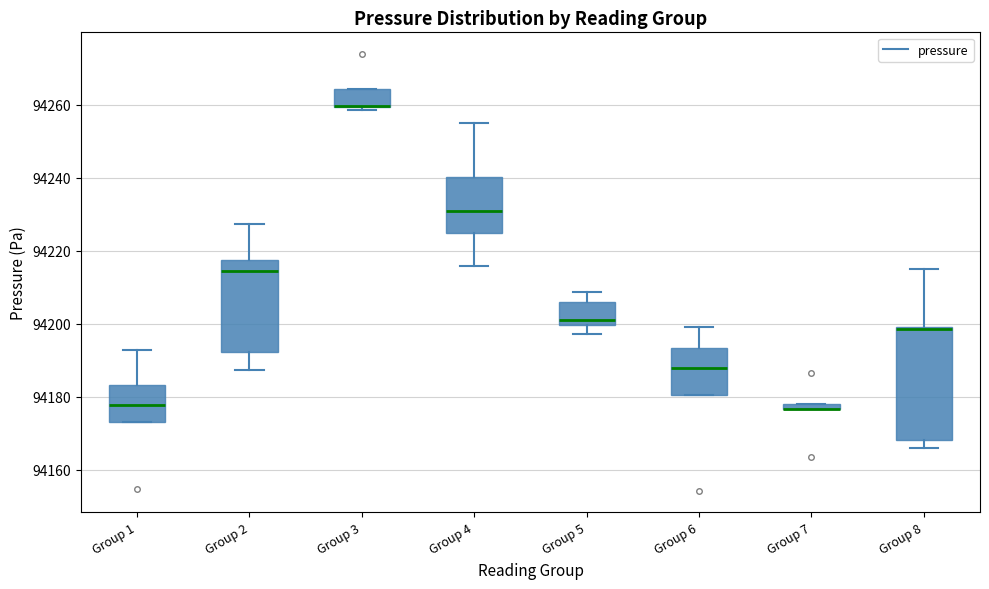

Which box is the tallest, from its lower edge to its upper edge?

Group 8